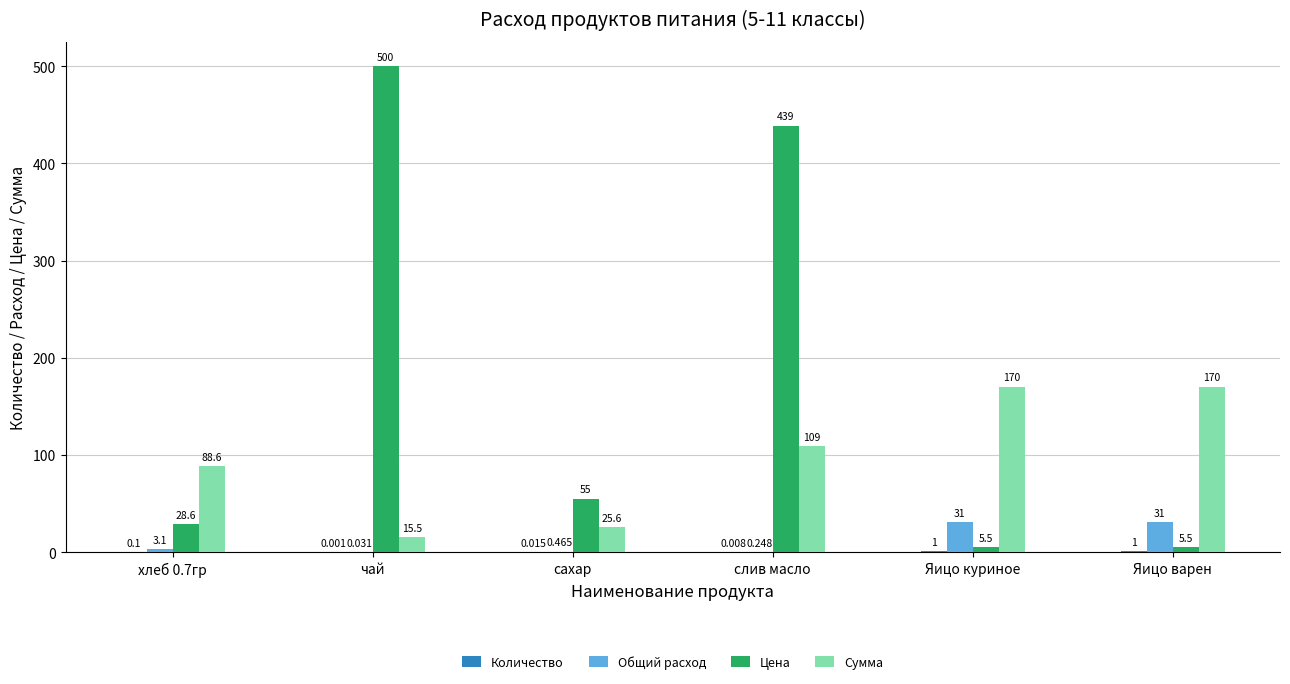

Which category has the highest value across all series?

чай